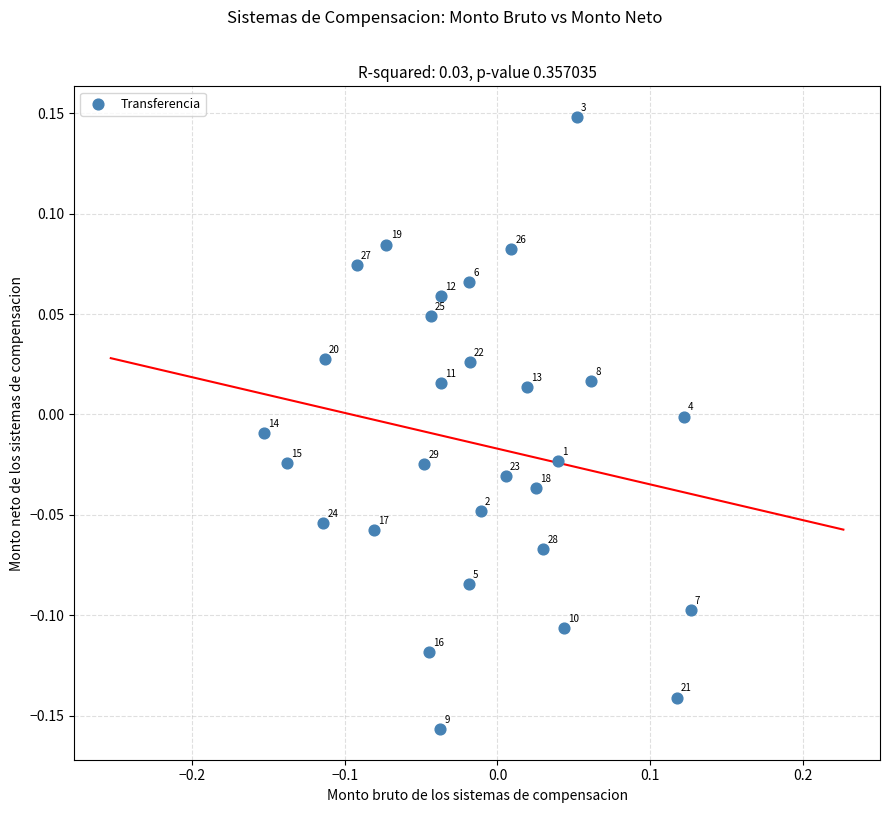

What is the range of X values (max minus min)?

0.3